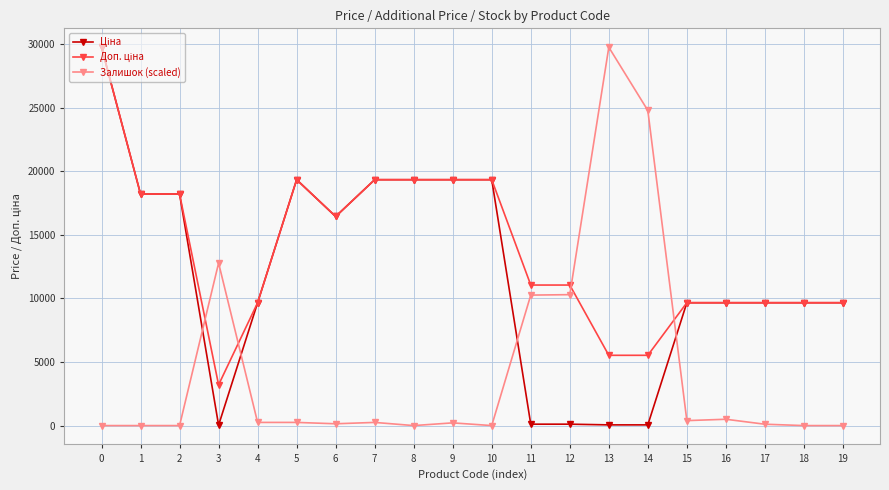

What is the highest value of the Залишок (scaled) series?

29761.5